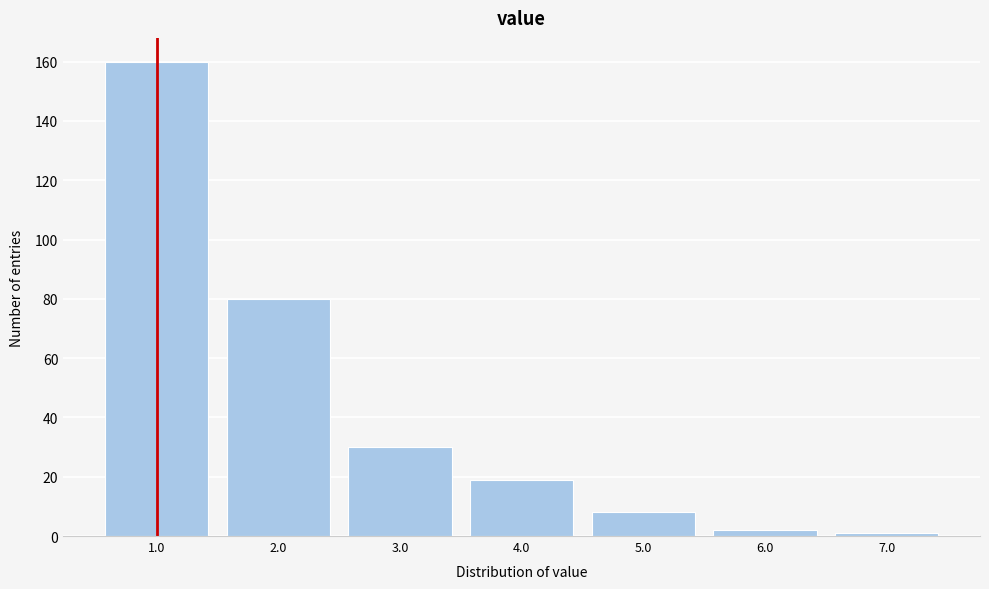

Reading left to right, what are all the values shown in this chart?

1.0=160	2.0=80	3.0=30	4.0=19	5.0=8	6.0=2	7.0=1